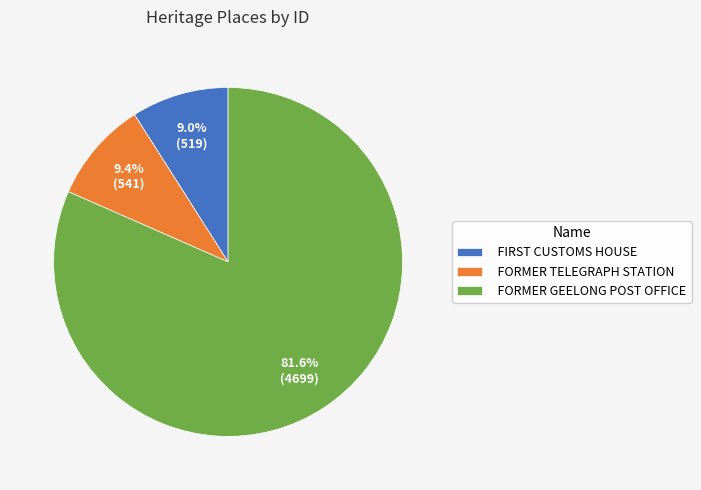

How many slices are in this pie chart?

3